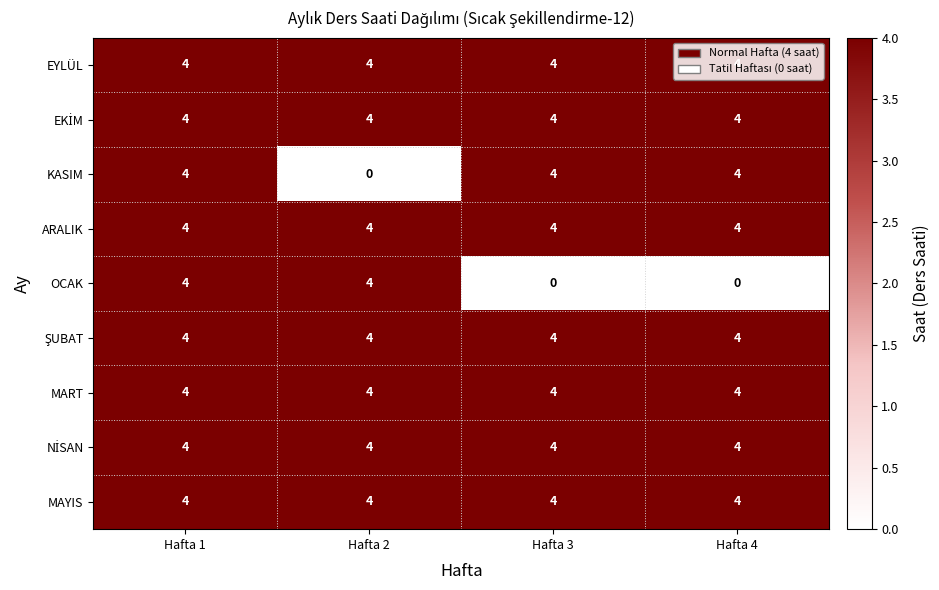

How many KASIM values are between 4 and 5?

3